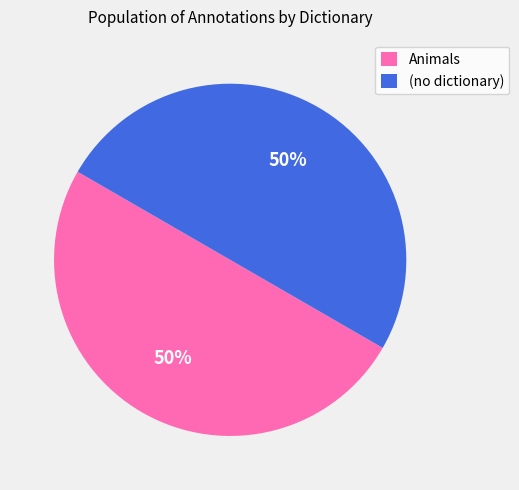

To the nearest percent, what percentage of the pie is Animals?

50%